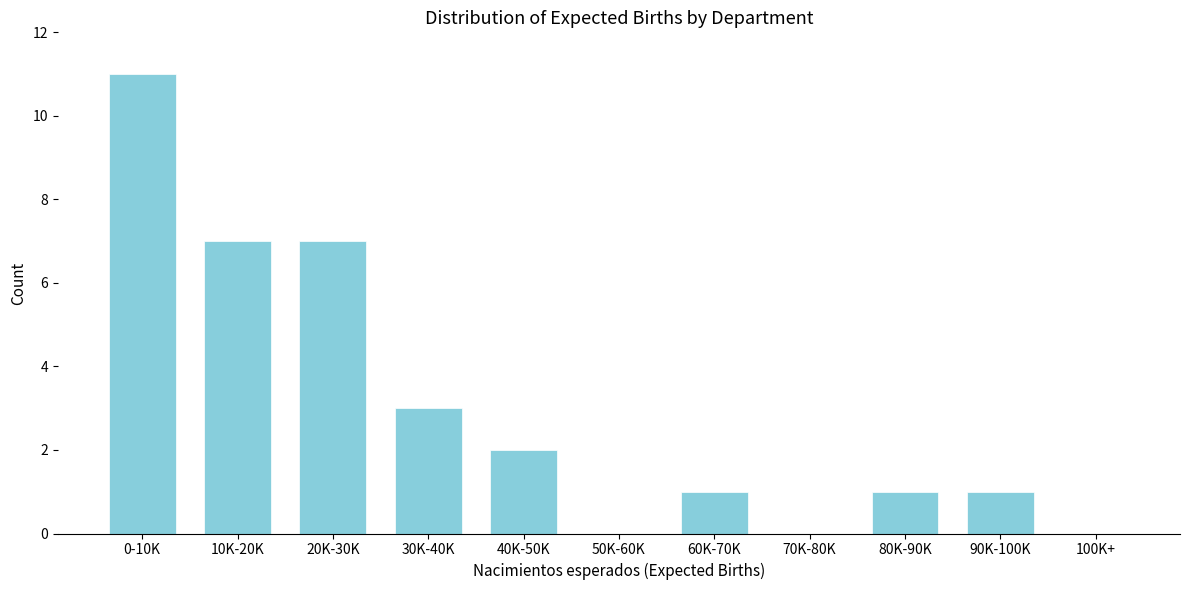

Reading left to right, list all the values displayed in this chart.

0-10K=11	10K-20K=7	20K-30K=7	30K-40K=3	40K-50K=2	50K-60K=0	60K-70K=1	70K-80K=0	80K-90K=1	90K-100K=1	100K+=0